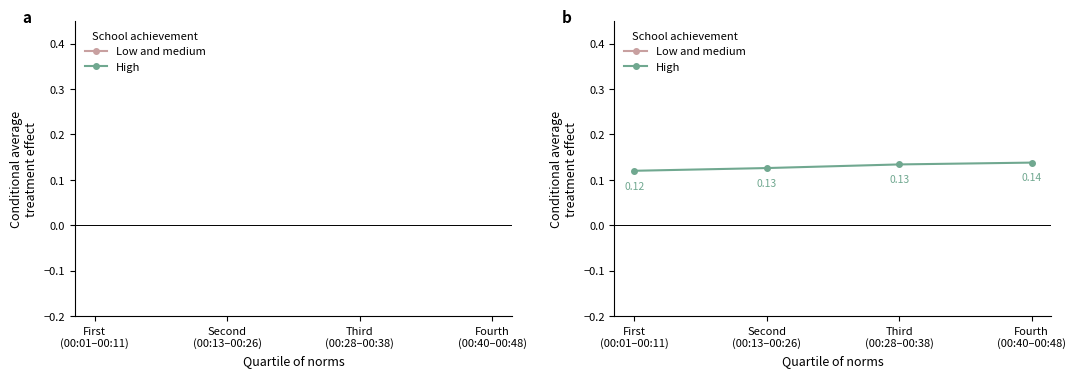

What is the label of the 1st point from the right?

Fourth
(00:40–00:48)